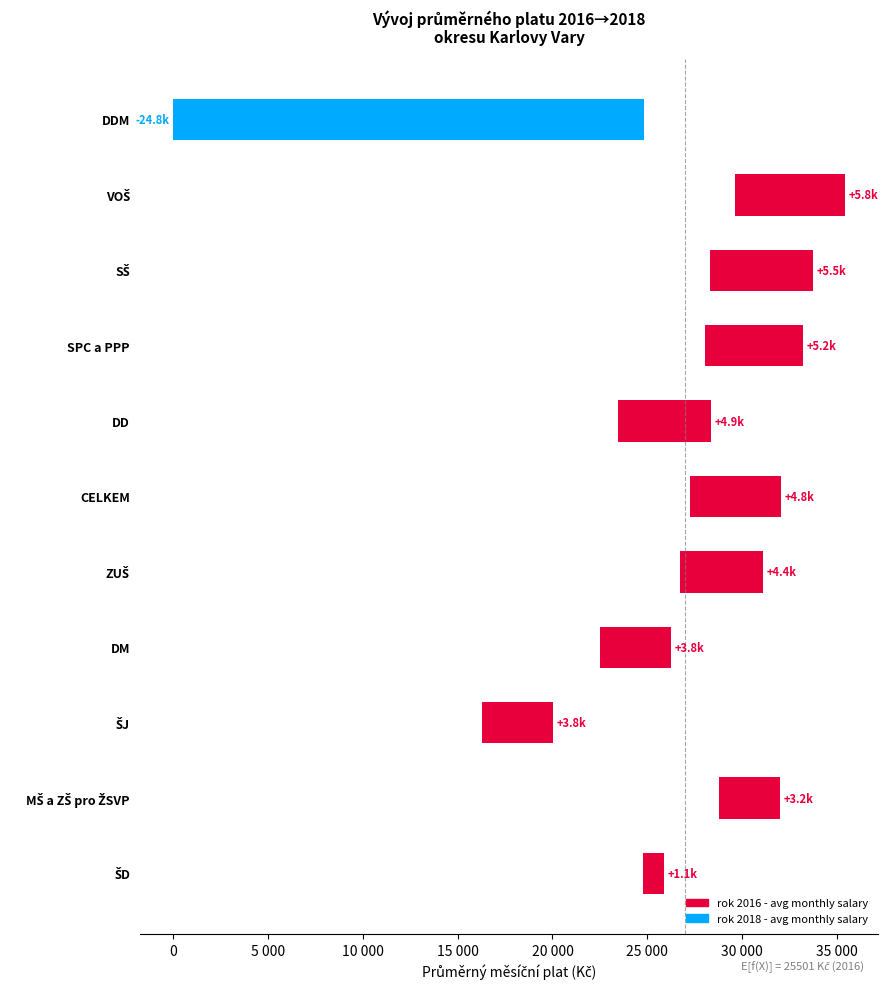

True or false: rok 2018 - avg monthly salary has a value of 0.0 at DDM.

True